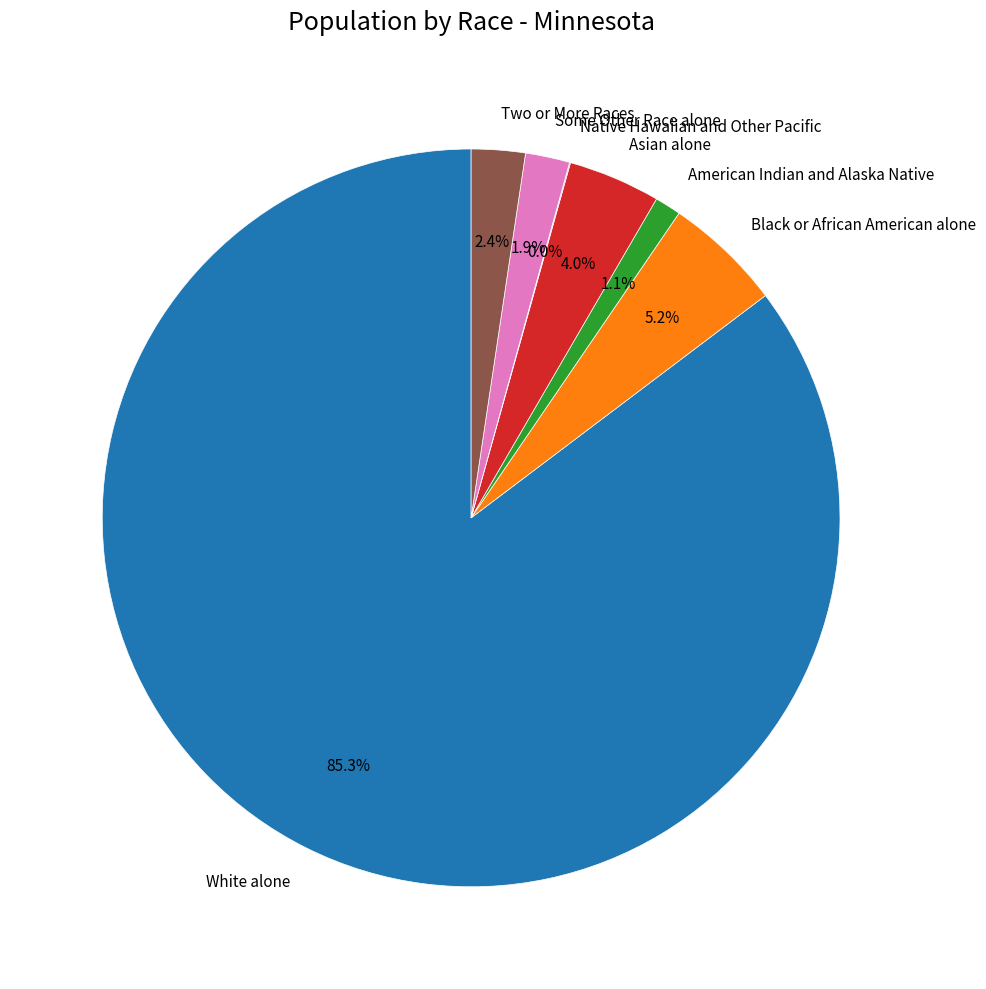

How much of the chart is everything except Two or More Races?

97.6%